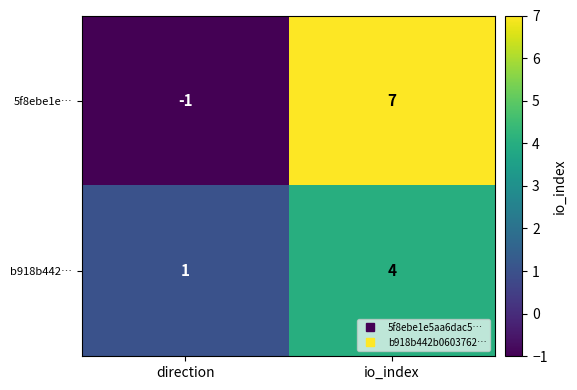

Which series has the largest range (max minus min)?

5f8ebe1e…